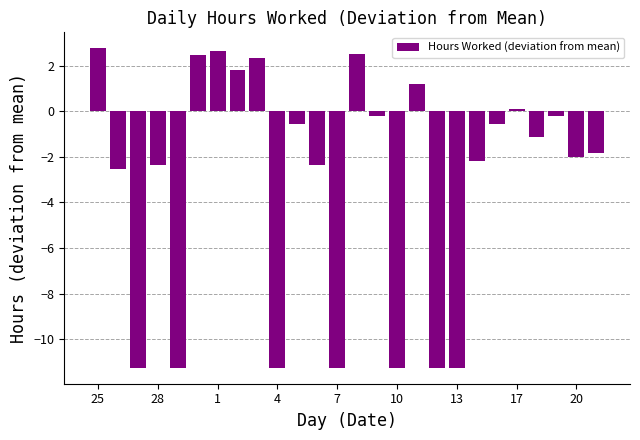

What is the sum of all values?

-78.8